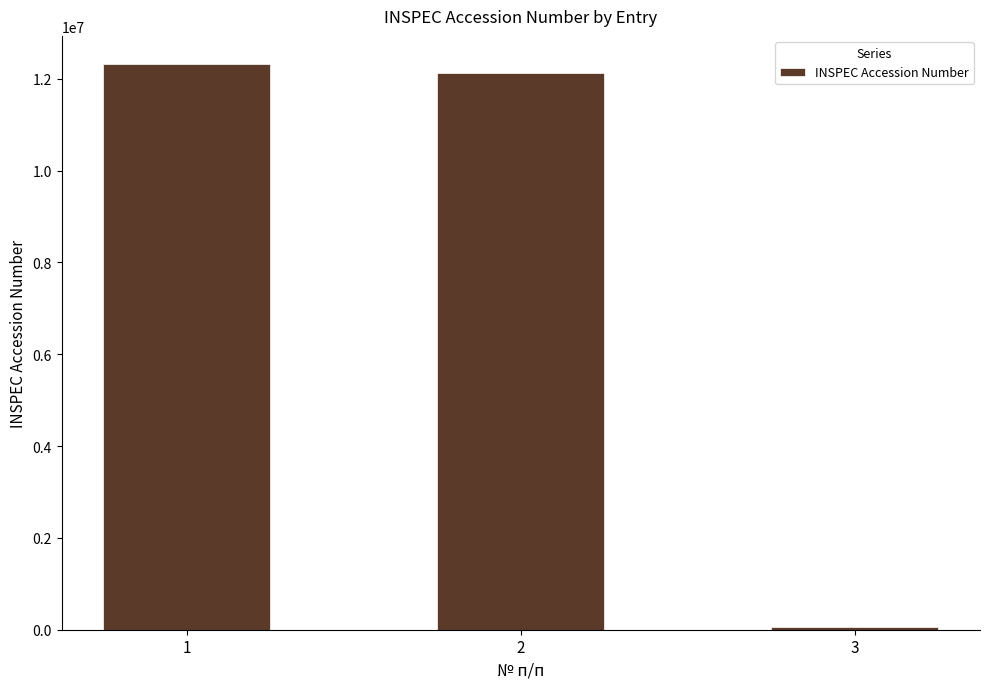

Does the chart contain stacked bars?

No